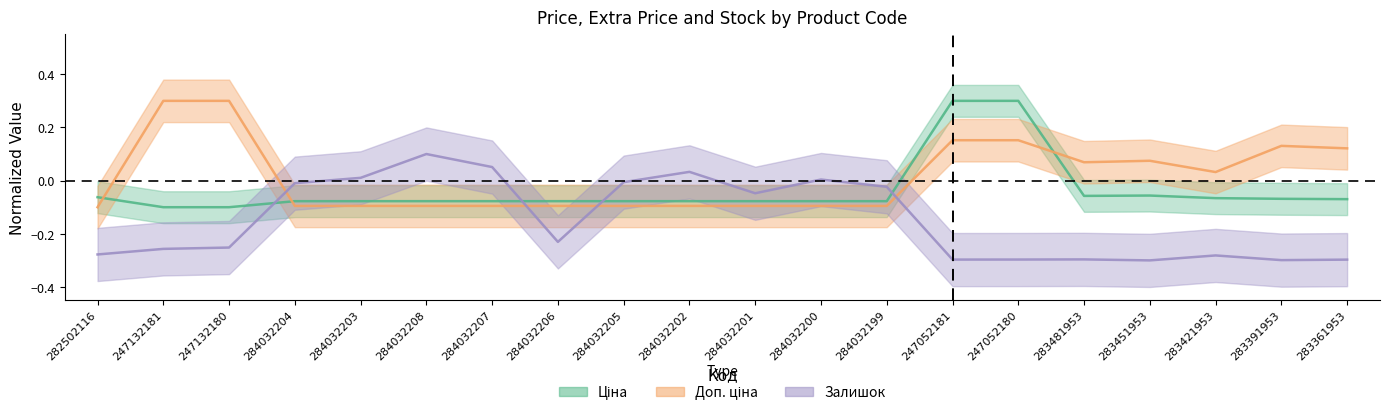

At which label does Залишок first exceed 0?

284032203